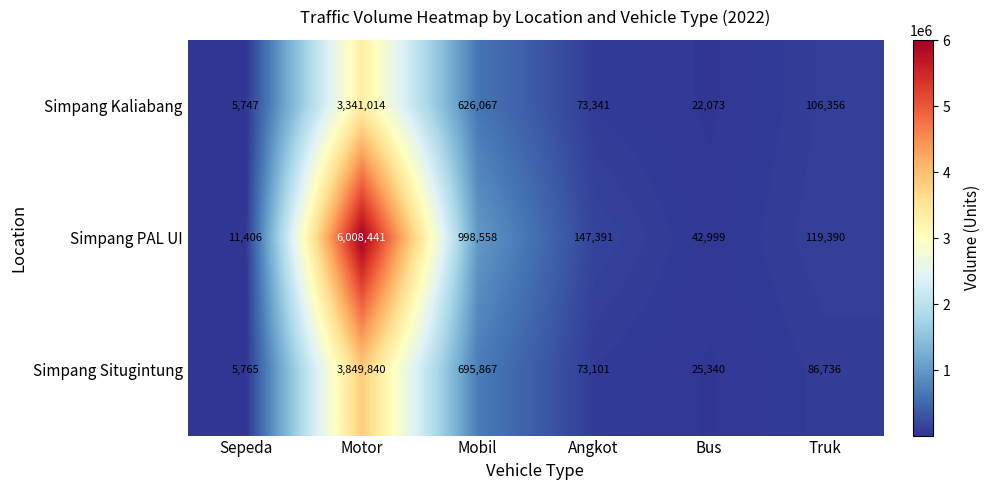

What is the minimum value shown in the chart?

5747